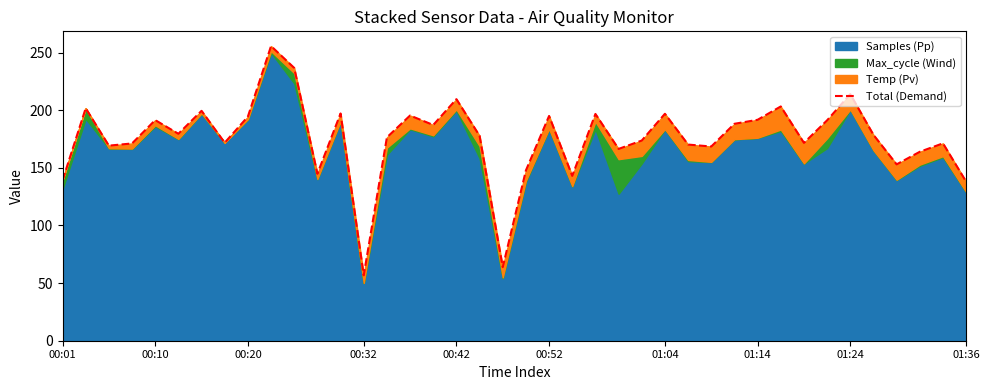

What is the change in value from 00:01 to 25?

+34.5